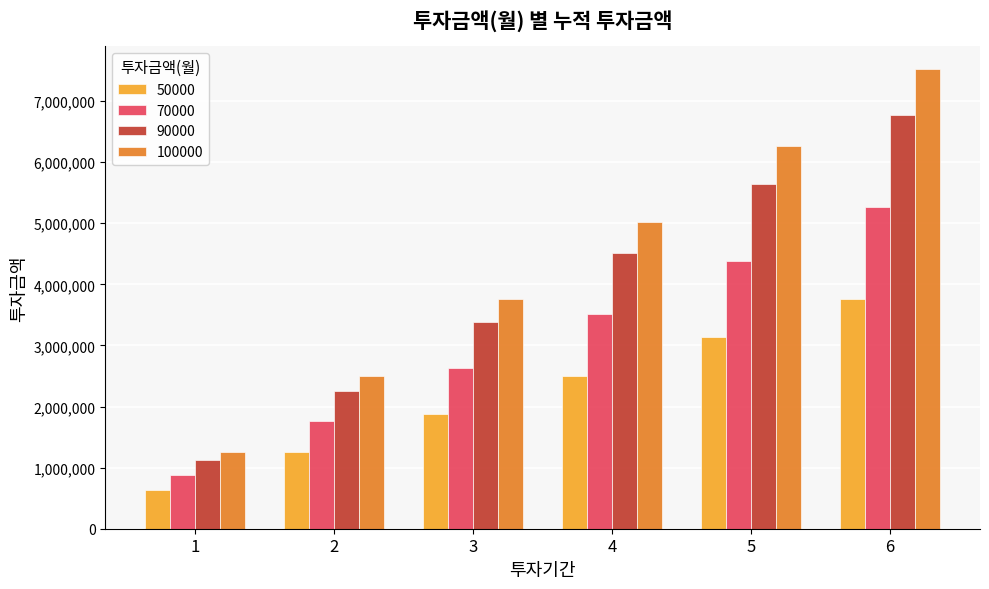

Reading left to right, transcribe all the data shown in this chart.

50000: 626850	1253700	1880550	2507400	3134250	3761100
70000: 877590	1755180	2632770	3510360	4387950	5265540
90000: 1128330	2256660	3384990	4513320	5641650	6769980
100000: 1253700	2507400	3761100	5014800	6268500	7522200